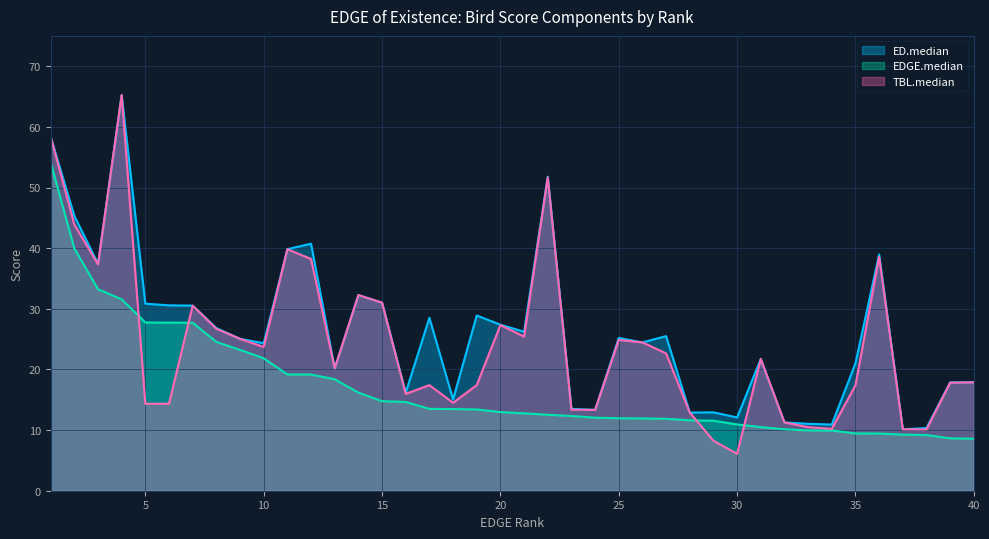

How many data points in ED.median are above 25?

21